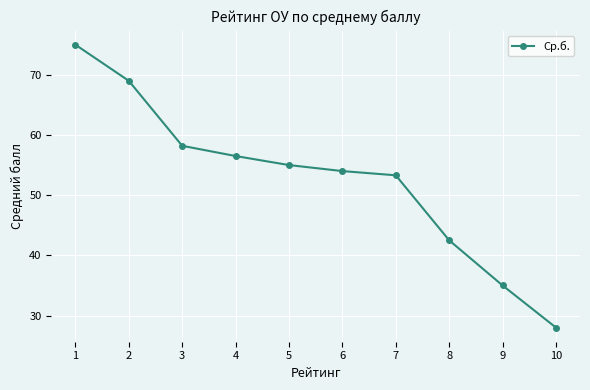

Read the value at 8.

42.5